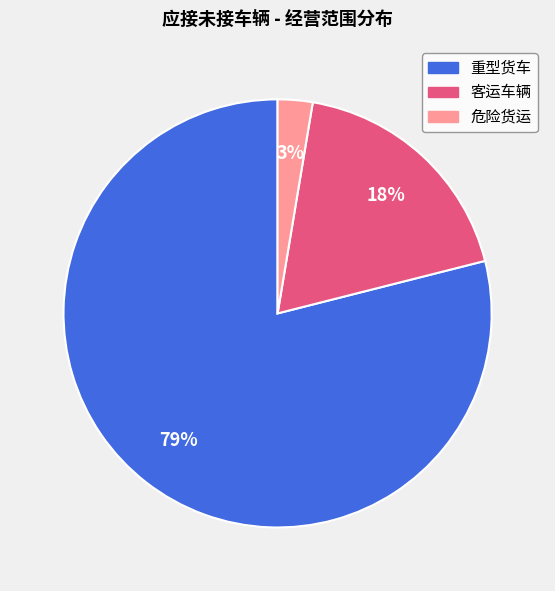

Count the number of slices in the pie.

3